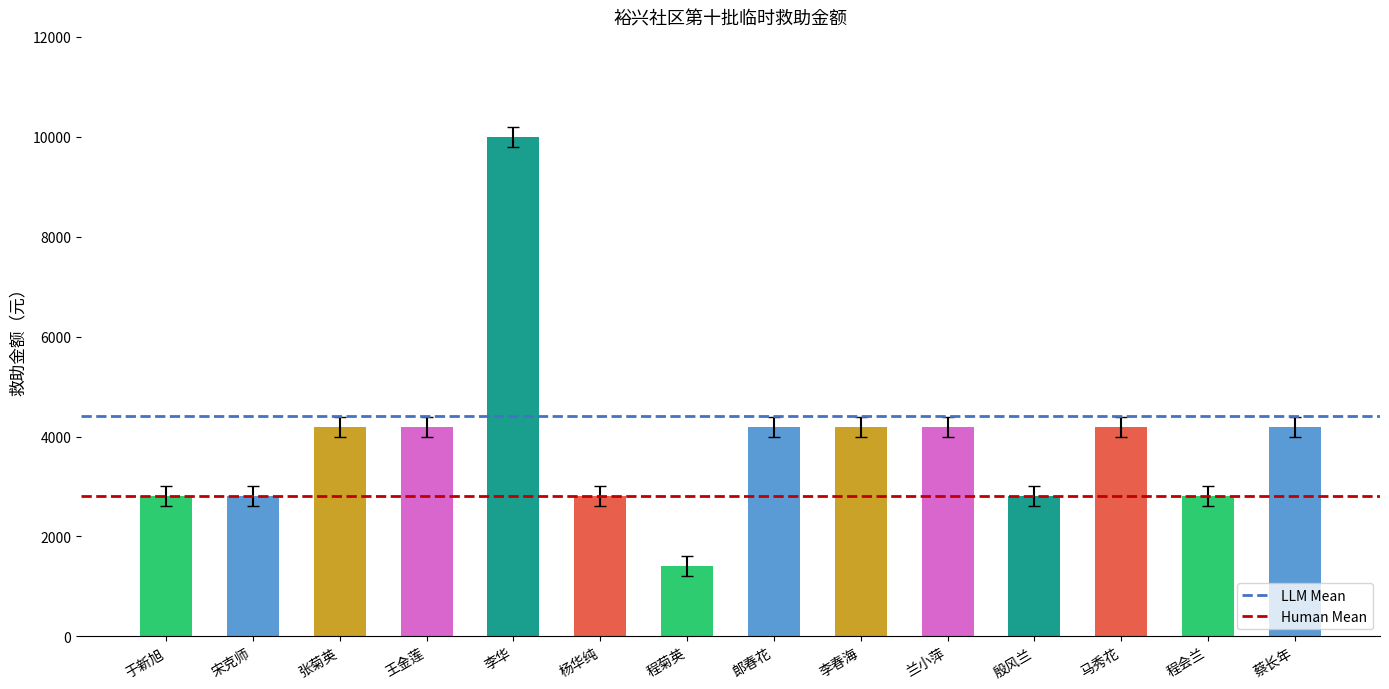

What is the ratio of the value at 蔡长年 to the value at 程菊英?

3.0